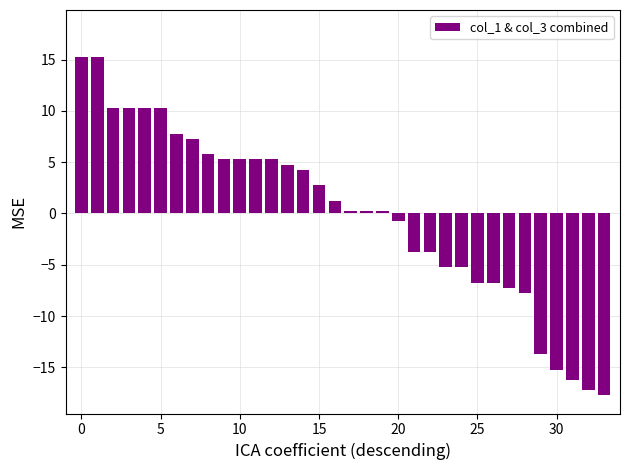

What is the difference between the second highest and minimum values?

33.0